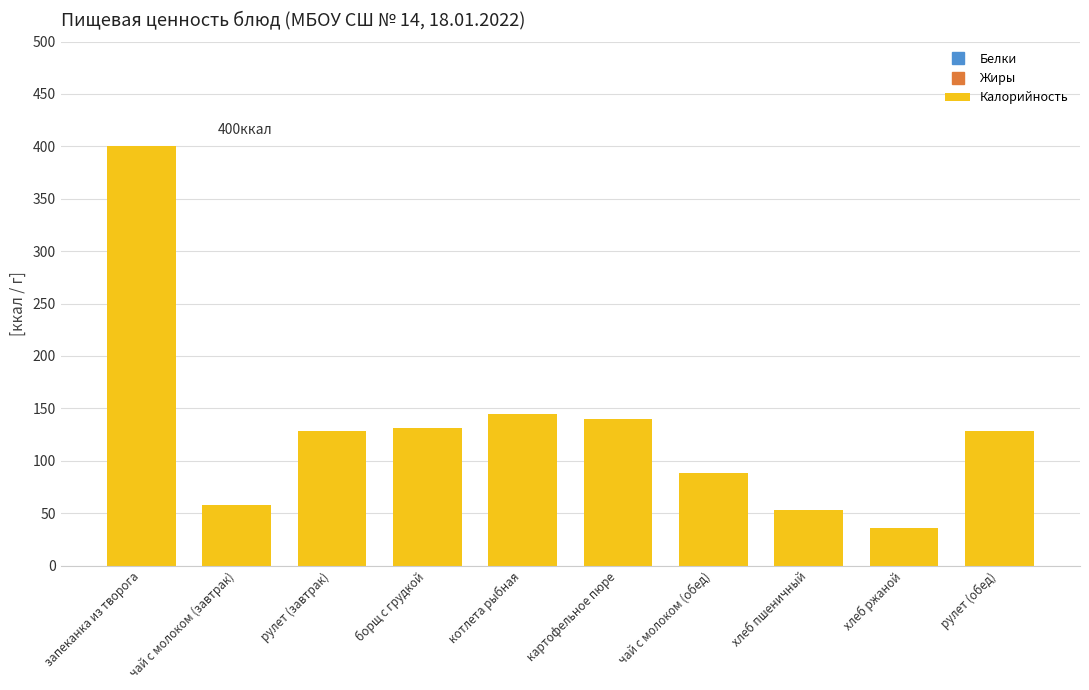

What is the label of the 3rd bar from the left?

рулет (завтрак)